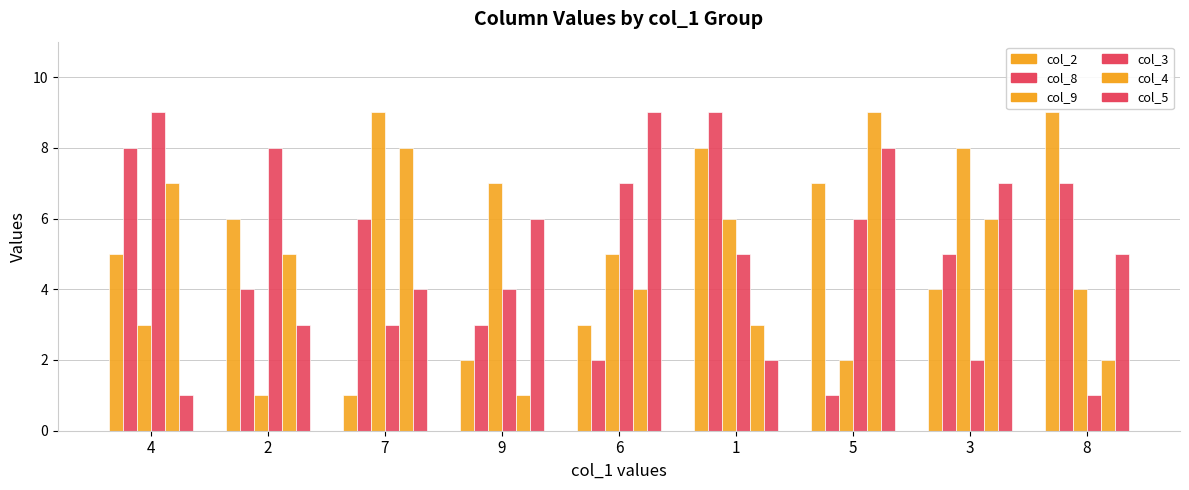

How many data points does each series have?

9